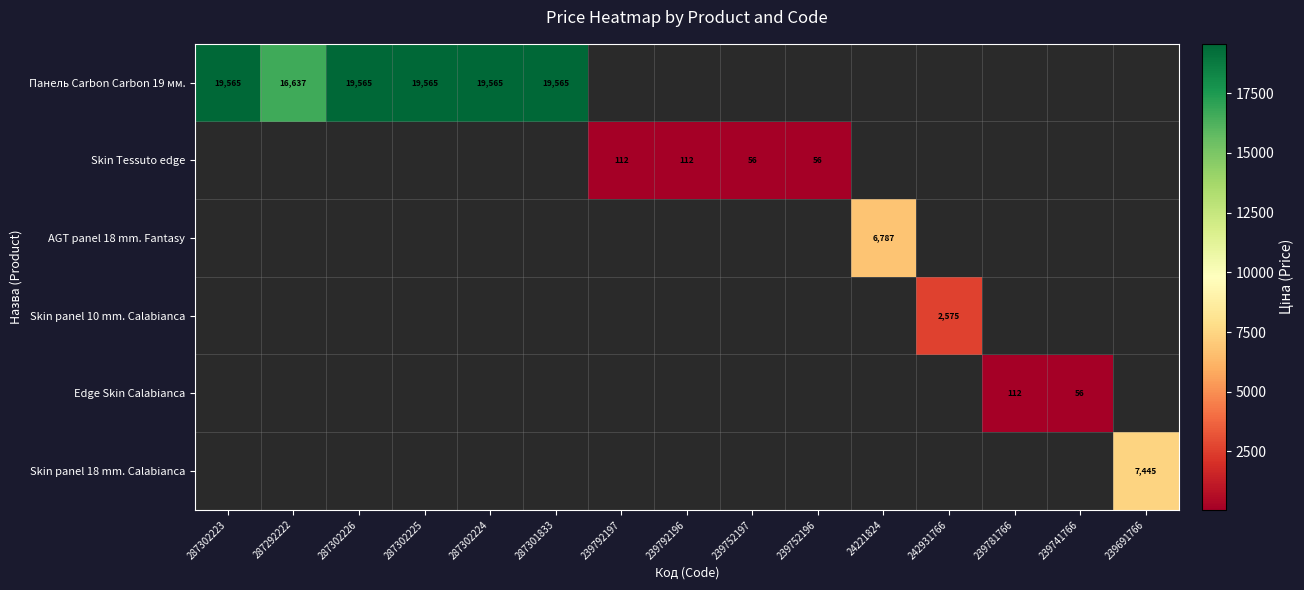

Which has a higher value, 239781766 or 24221824?

24221824